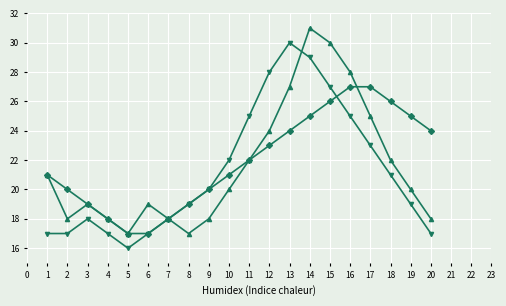

What is the total value across all series at 15?

83